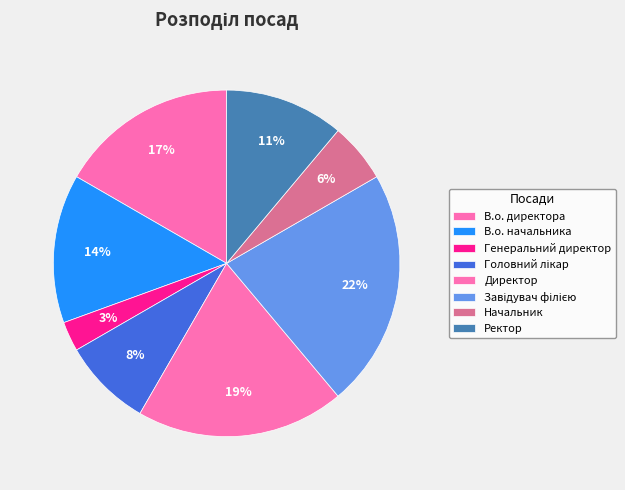

Which slice is the largest?

Завідувач філією